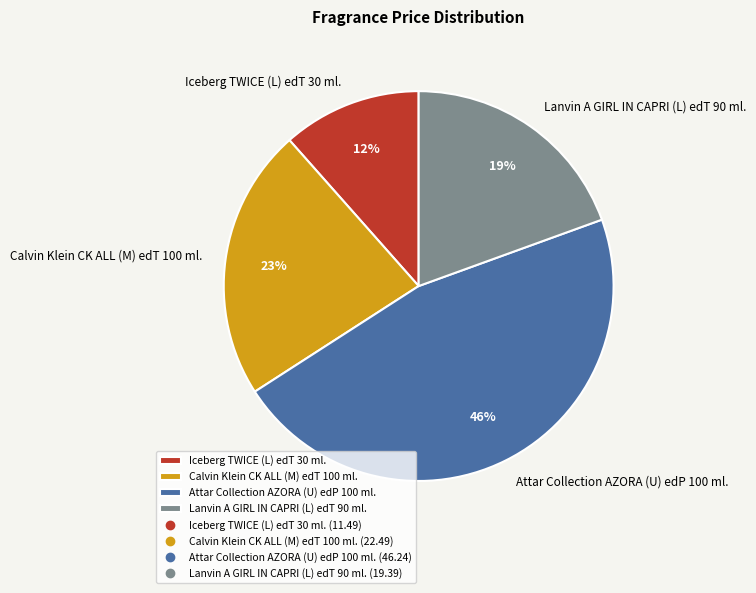

To the nearest percent, what portion does Iceberg TWICE (L) edT 30 ml. represent?

12%